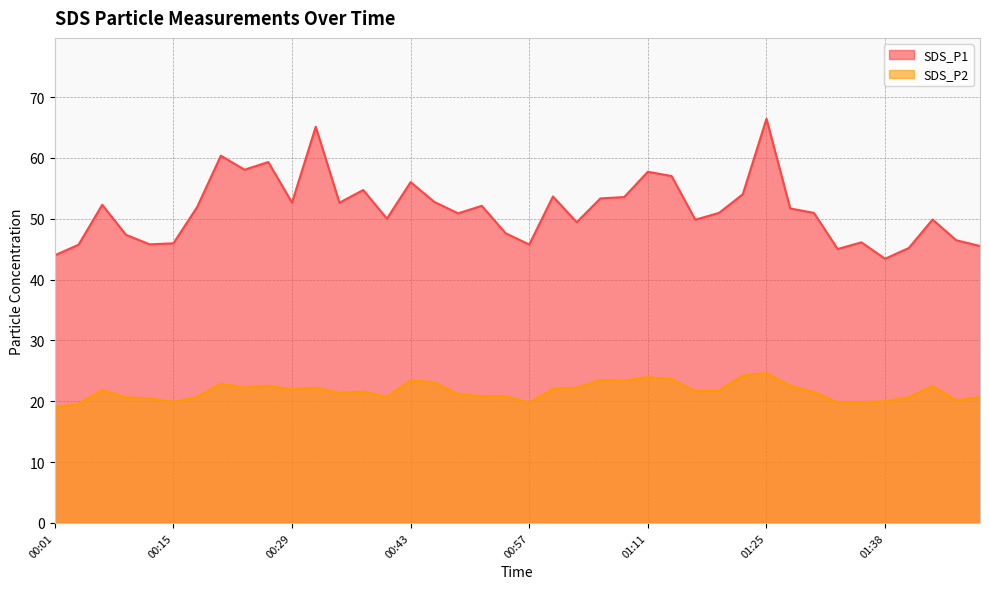

Reading left to right, what are all the values shown in this chart?

SDS_P1: 00:01=44.0	00:03=45.7	00:06=52.3	00:09=47.4	00:12=45.8	00:15=46.0	00:17=51.9	00:20=60.4	00:23=58.1	00:26=59.3	00:29=52.7	00:31=65.1	00:34=52.6	00:37=54.7	00:40=50.0	00:43=56.0	00:45=52.8	00:48=50.9	00:51=52.1	00:54=47.6	00:57=45.8	00:59=53.7	01:02=49.4	01:05=53.4	01:08=53.6	01:11=57.7	01:13=57.0	01:16=49.9	01:19=51.0	01:22=54.0	01:25=66.5	01:27=51.7	01:30=51.0	01:33=45.0	01:36=46.1	01:38=43.4	01:41=45.2	01:44=49.9	01:47=46.5	01:50=45.5
SDS_P2: 00:01=19.0	00:03=19.6	00:06=21.8	00:09=20.6	00:12=20.5	00:15=19.9	00:17=20.7	00:20=22.9	00:23=22.2	00:26=22.6	00:29=21.9	00:31=22.2	00:34=21.4	00:37=21.6	00:40=20.7	00:43=23.4	00:45=23.1	00:48=21.2	00:51=20.8	00:54=20.8	00:57=19.8	00:59=22.0	01:02=22.2	01:05=23.5	01:08=23.4	01:11=24.0	01:13=23.6	01:16=21.6	01:19=21.8	01:22=24.2	01:25=24.6	01:27=22.6	01:30=21.5	01:33=19.8	01:36=19.8	01:38=20.0	01:41=20.7	01:44=22.5	01:47=20.2	01:50=20.7